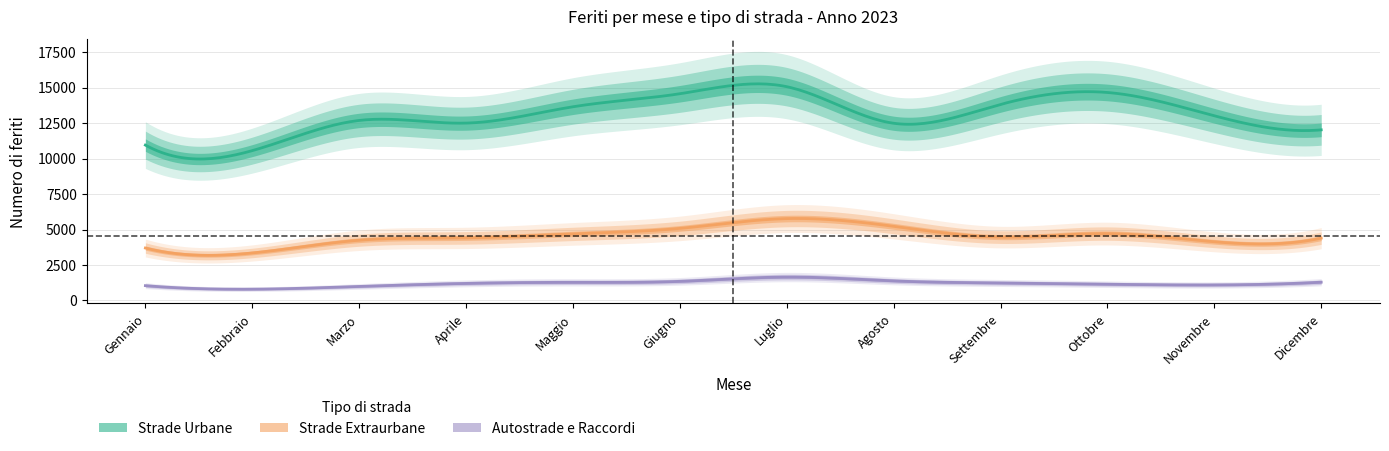

True or false: Strade Extraurbane and Autostrade e Raccordi intersect in this chart.

False